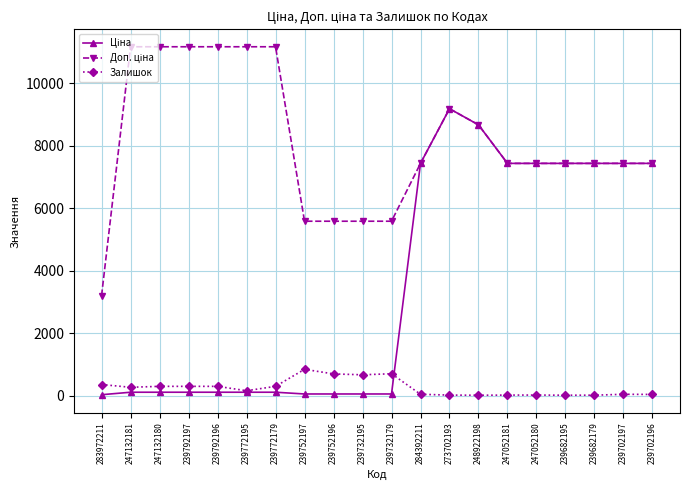

At which category is the sum across all series the highest?

273702193